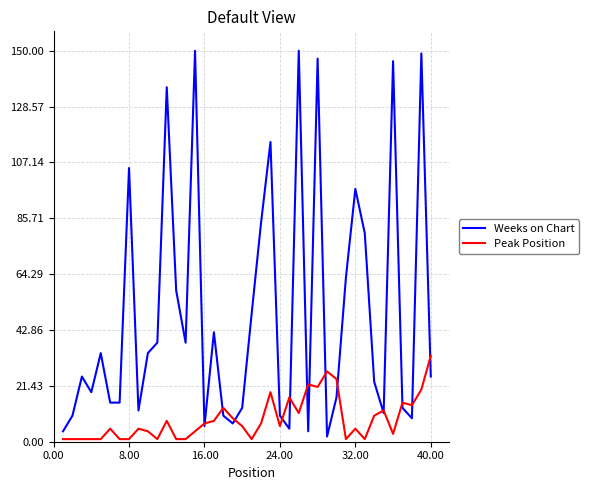

List the series in order of their overall mean, lowest first.

Peak Position, Weeks on Chart